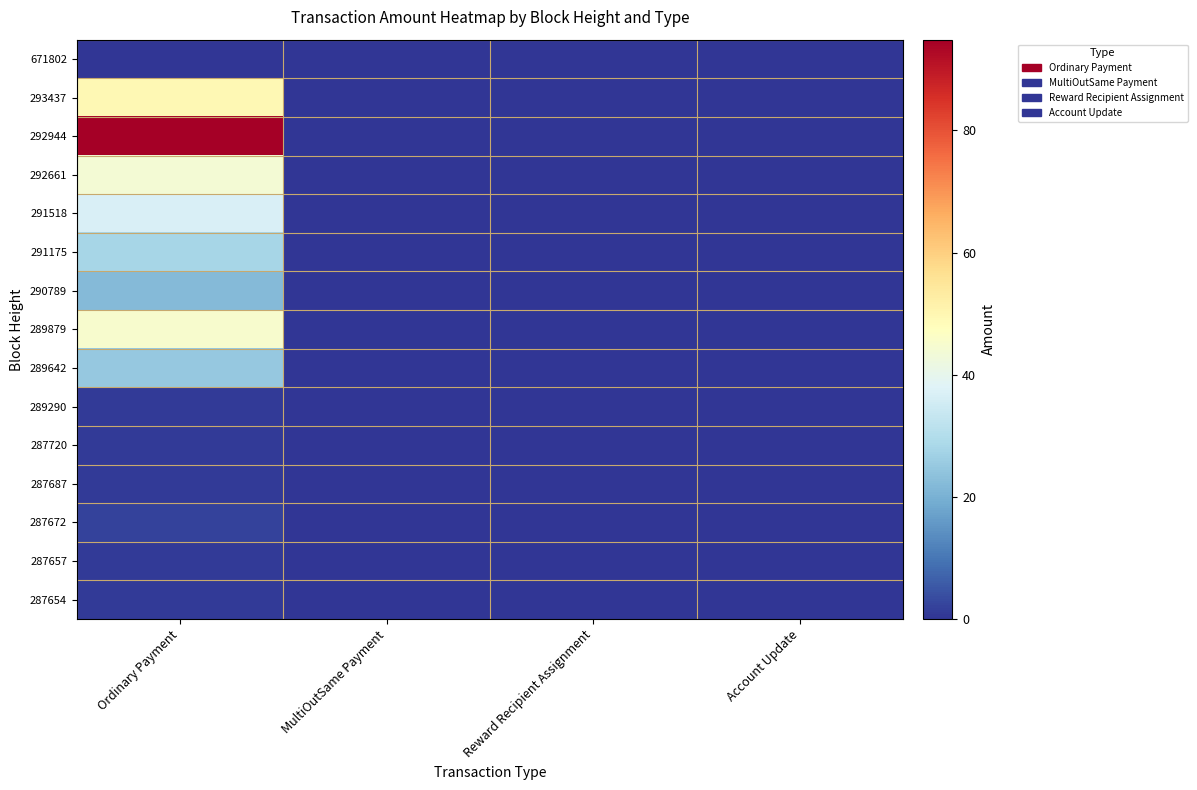

At which category is the sum across all series the highest?

Ordinary Payment